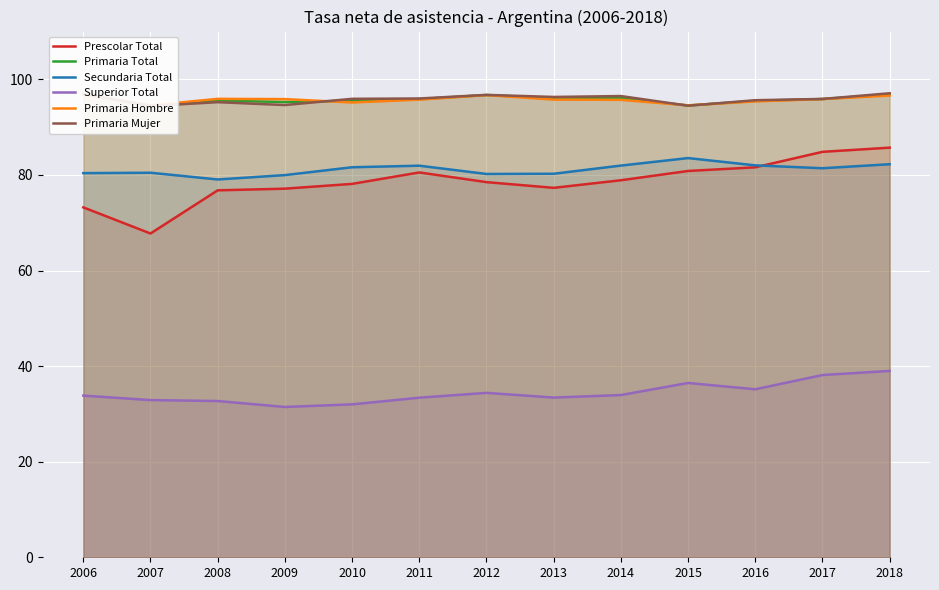

List the series in order of their peak value, lowest first.

Superior Total, Secundaria Total, Prescolar Total, Primaria Hombre, Primaria Total, Primaria Mujer